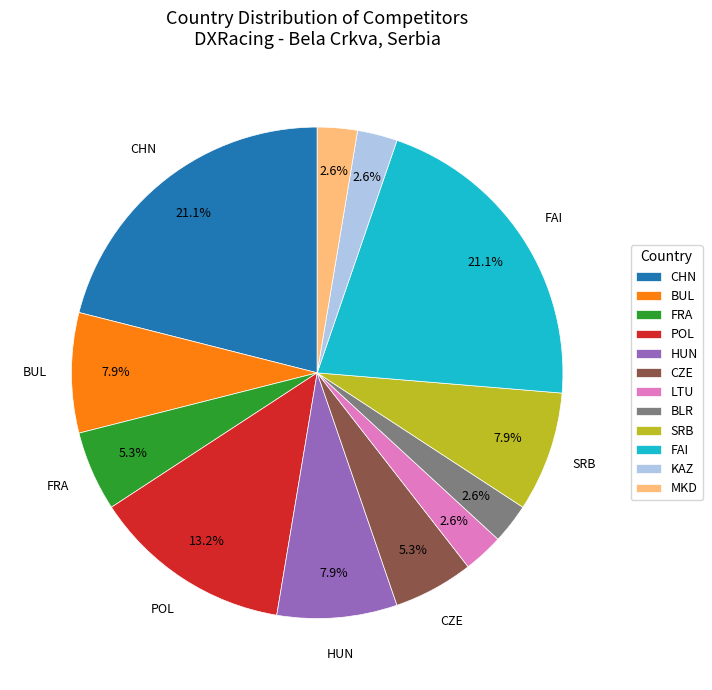

Which has a higher value, BUL or LTU?

BUL